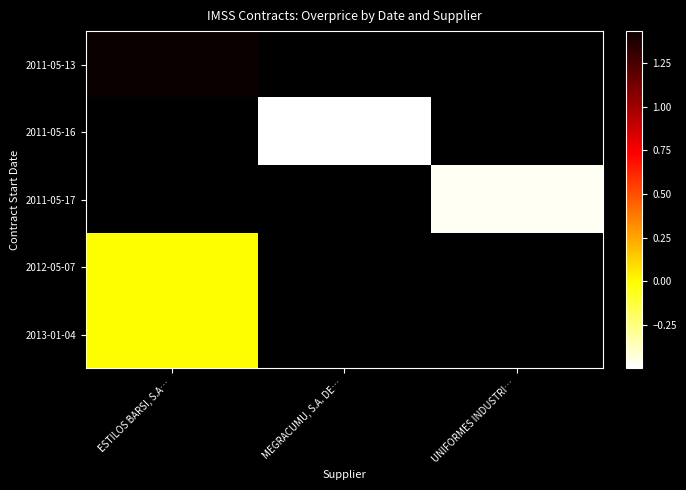

Which label corresponds to the largest value in the chart?

ESTILOS BARSI, S.A…